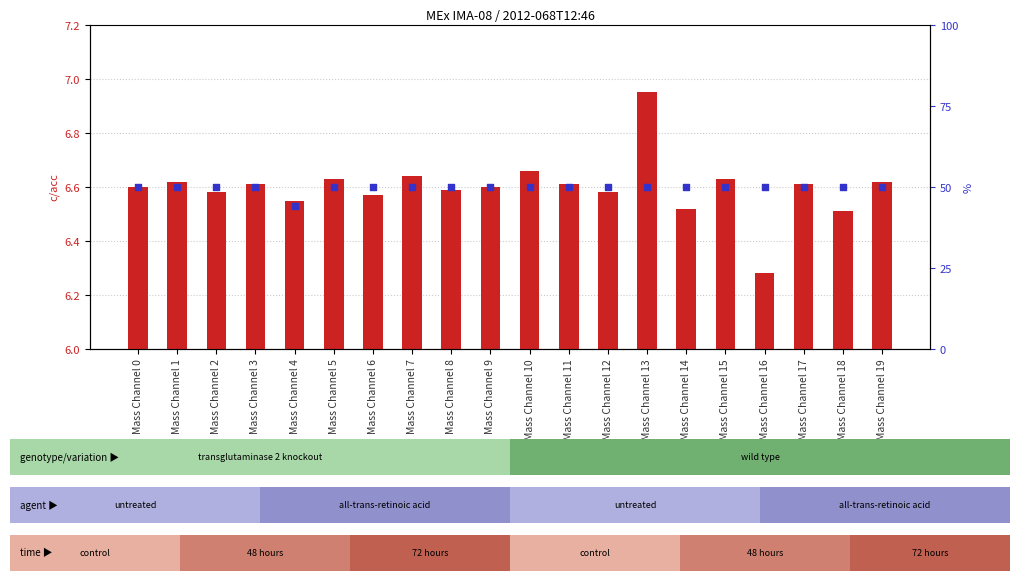

Which series has the widest spread of Y values?

percentile rank within the sample